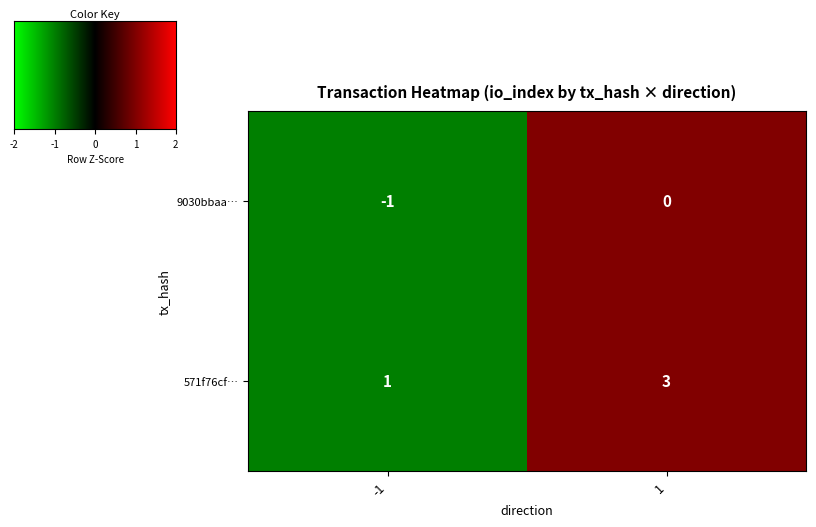

Which label corresponds to the largest value in the chart?

1